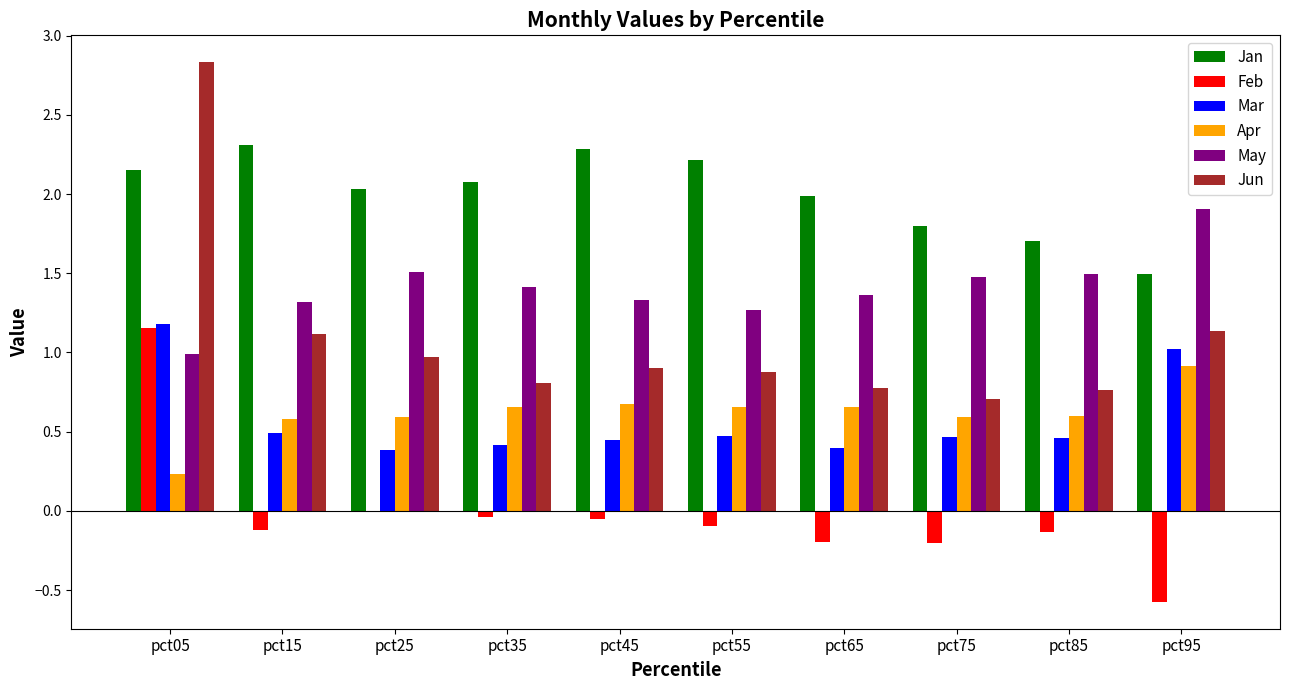

Between pct25 and pct45, which series saw the biggest shift?

Jan